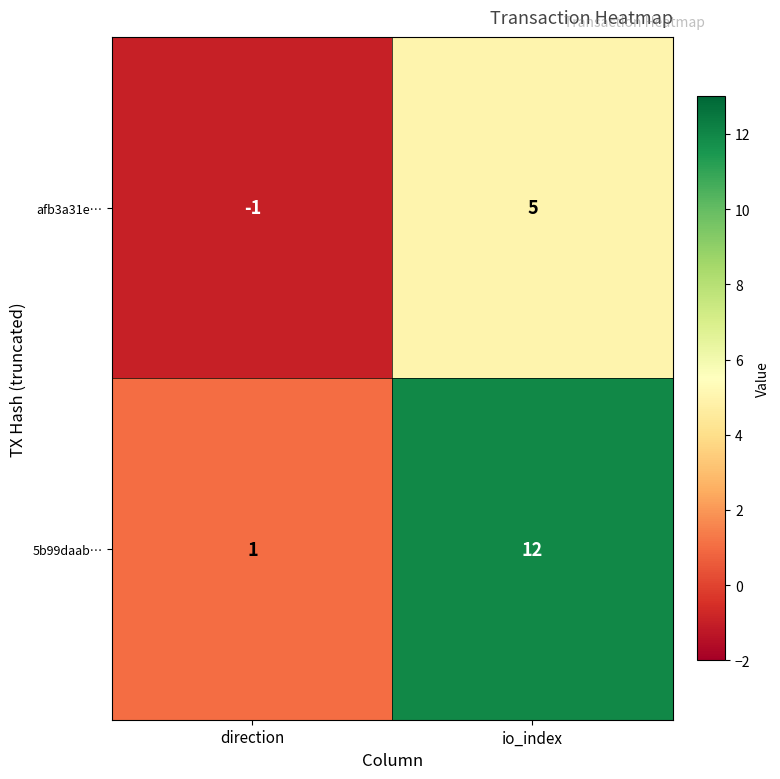

What is the maximum value shown in the chart?

12